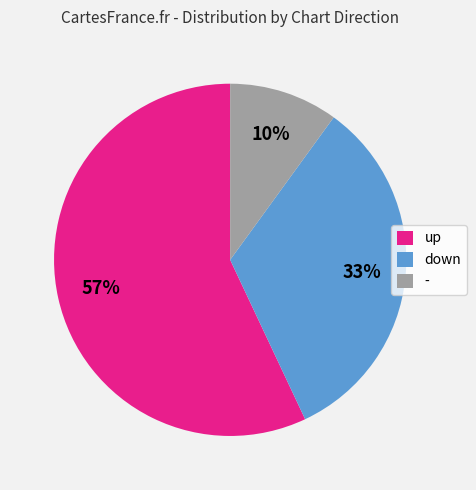

What percentage is the - slice, to the nearest percent?

10%